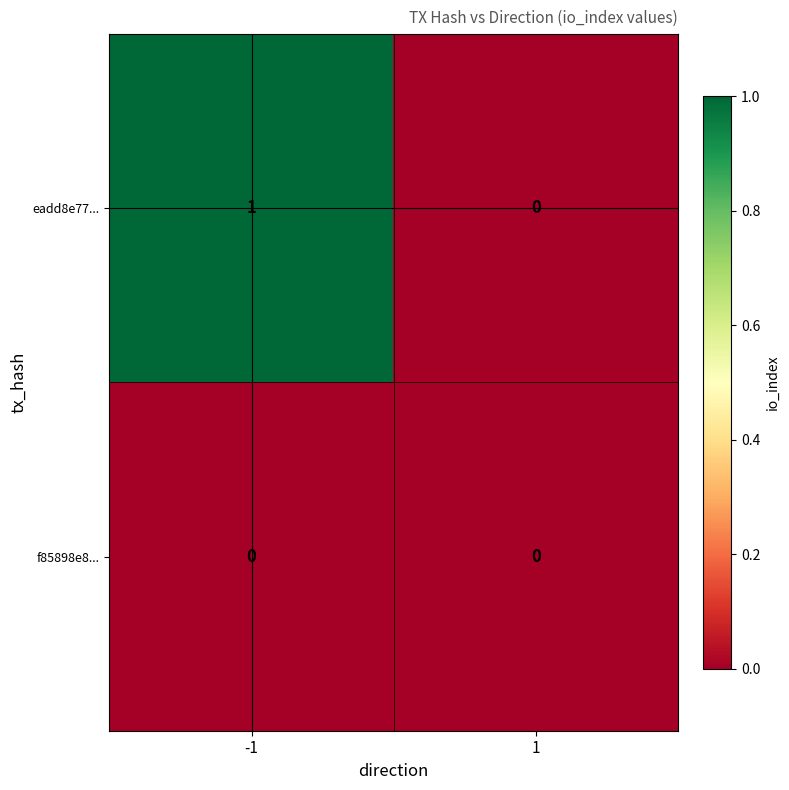

List the labels in order of eadd8e77... value, largest first.

-1, 1